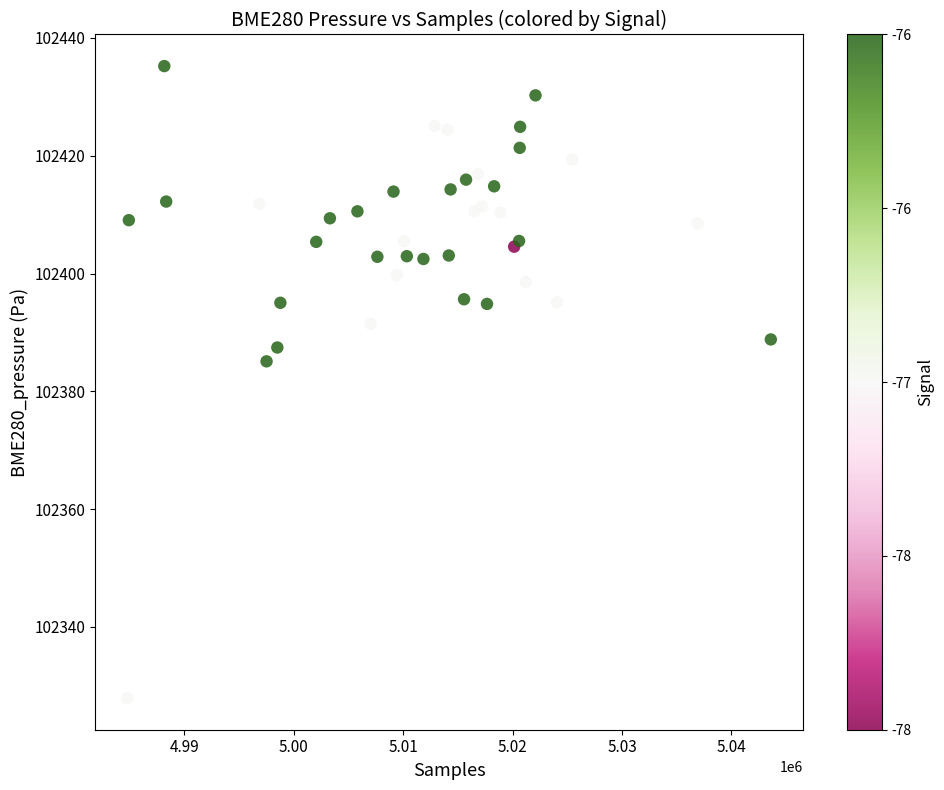

What Y value in the scatter plot is closest to 102381?

102385.1